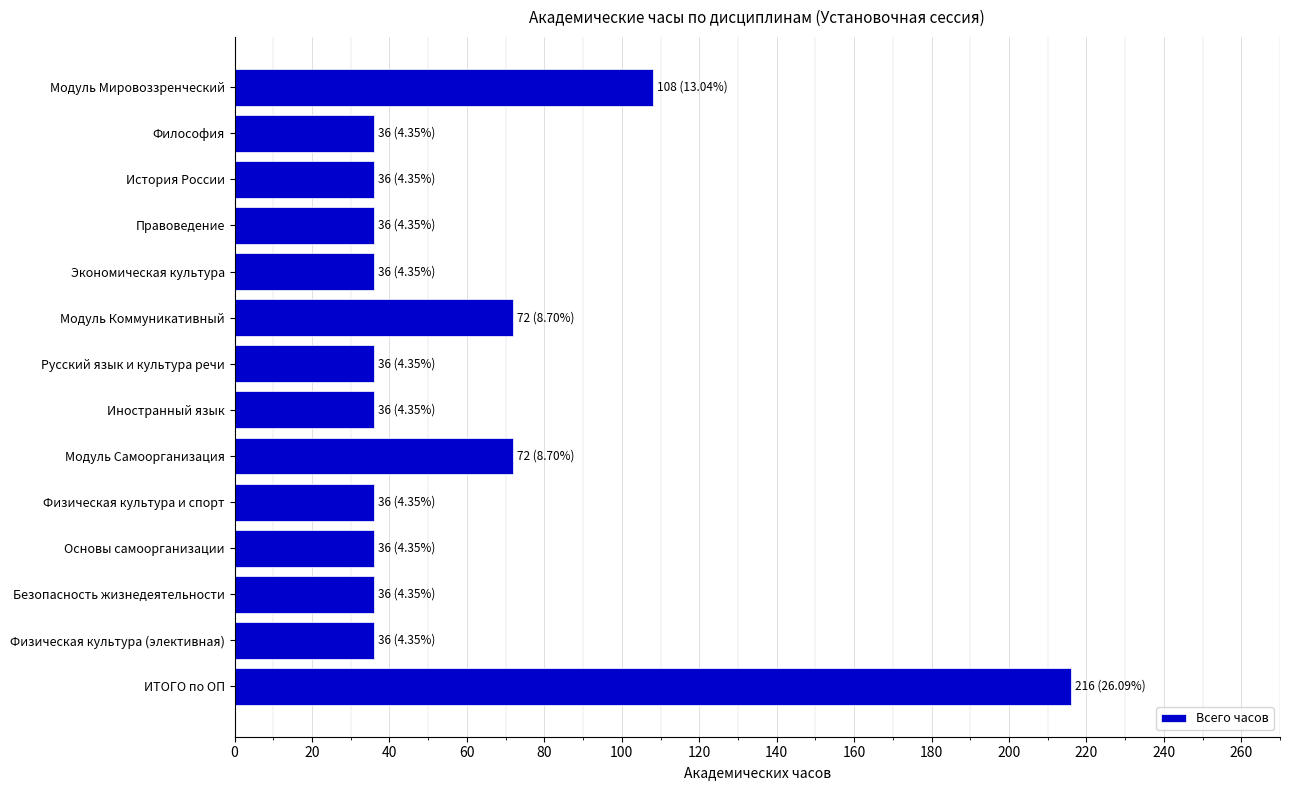

The chart shows a value of 36 at Иностранный язык. True or false?

True